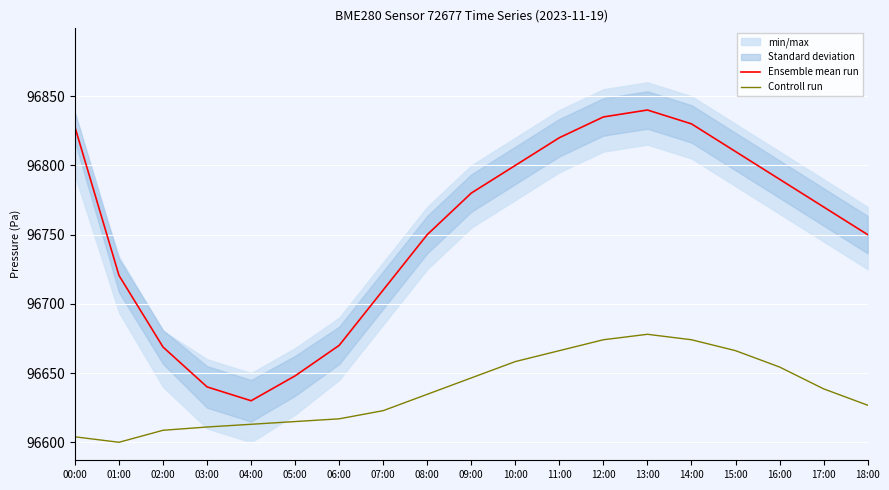

Is it true that Ensemble mean run equals 96640.0 at 03:00?

True